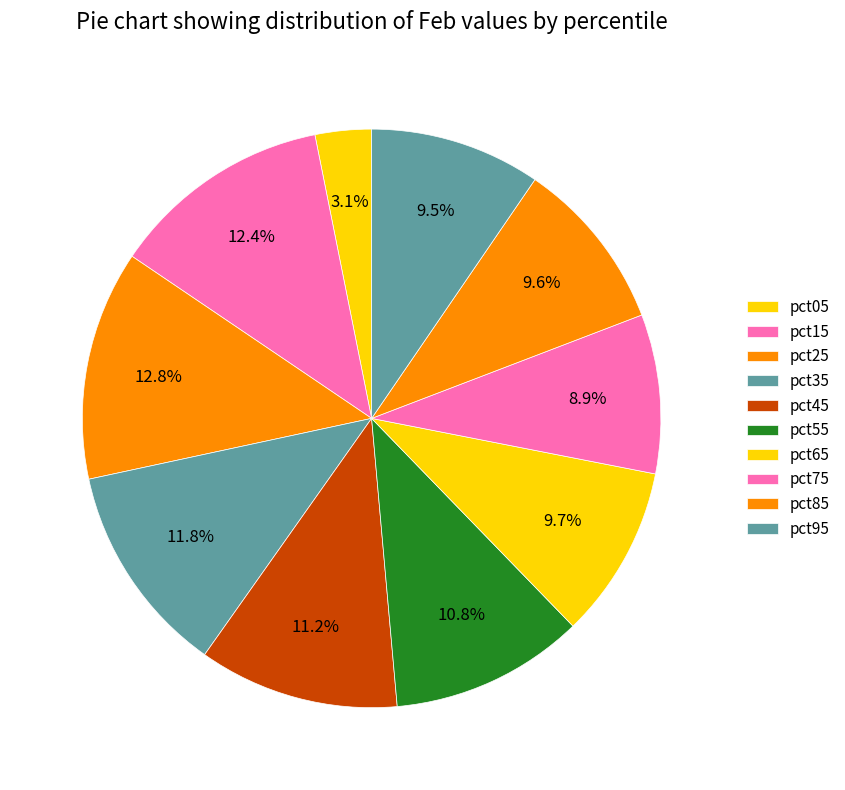

Does pct65 account for over 50% of the chart?

No